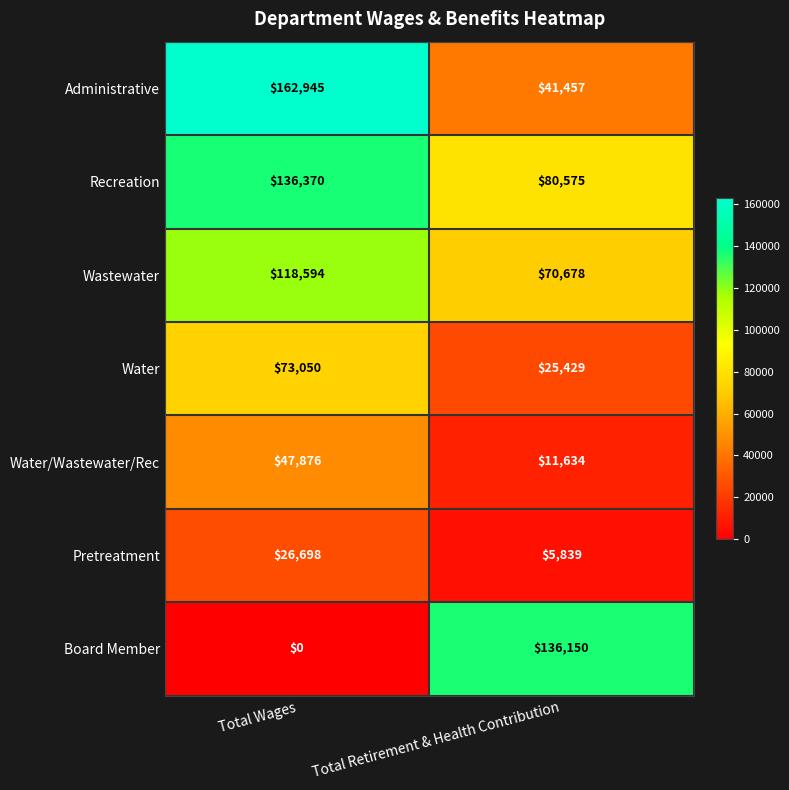

Reading left to right, extract all data points from this chart.

Administrative: 162945	41457
Recreation: 136370	80575
Wastewater: 118594	70678
Water: 73050	25429
Water/Wastewater/Rec: 47876	11634
Pretreatment: 26698	5839
Board Member: 0	136150